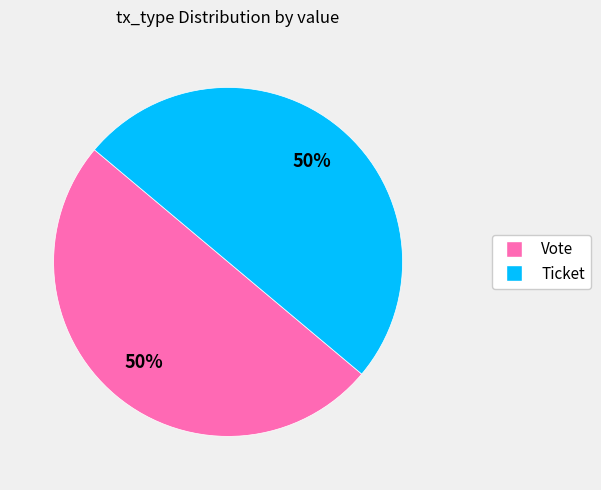

To the nearest percent, what is the average slice percentage?

50%